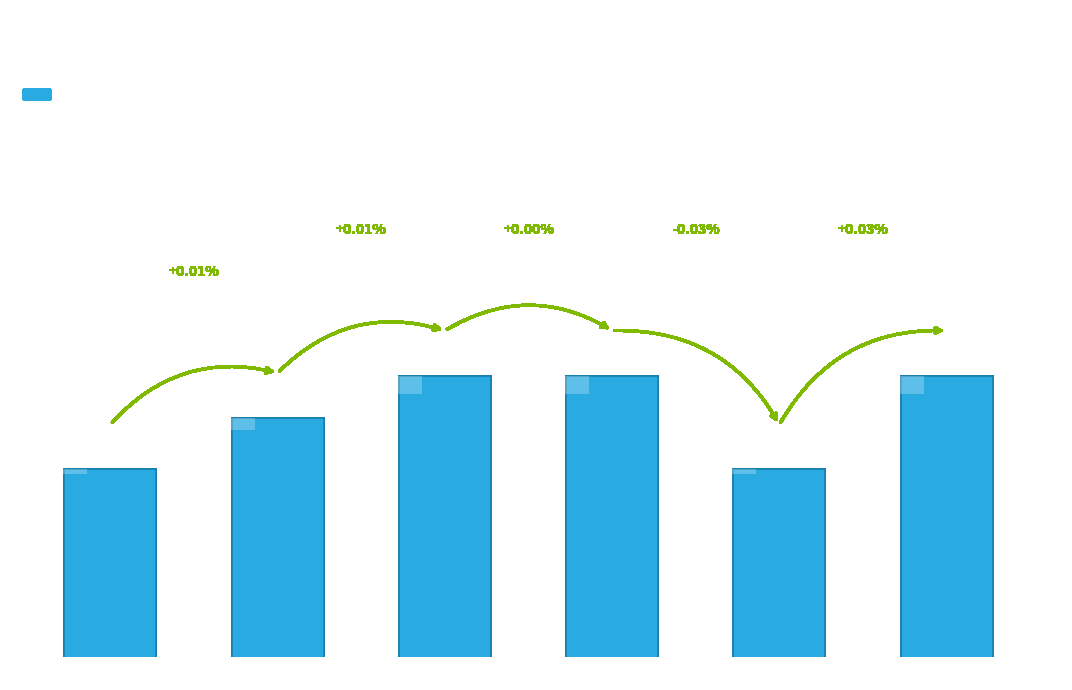

What is the ratio of the value at io_index=9 to the value at io_index=0?

1.0